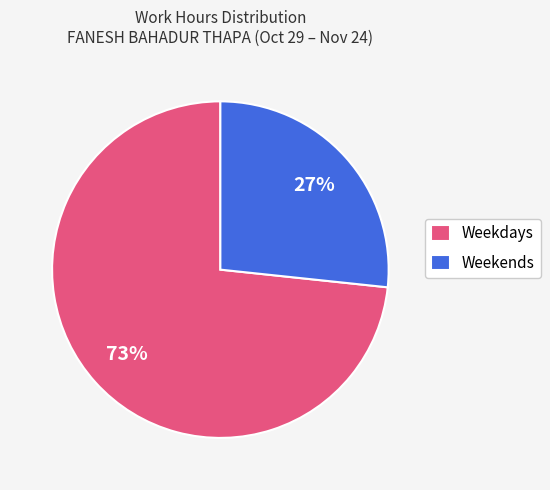

To the nearest percent, what is the average slice percentage?

50%